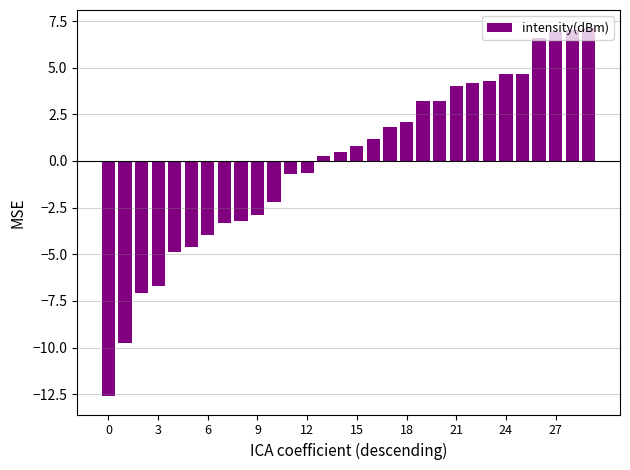

What is the greatest value displayed?

7.1